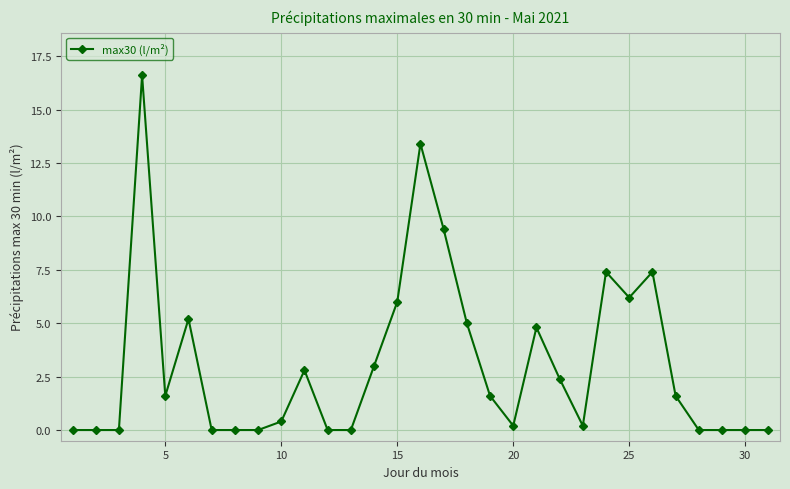

What is the value of the 5th point from the left?

1.6